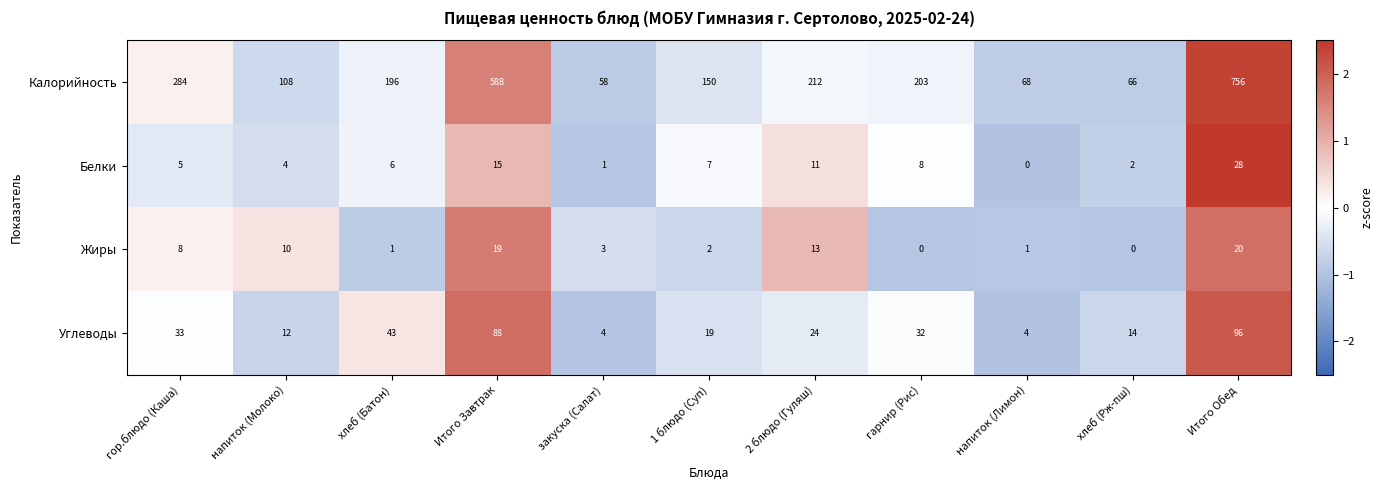

What is the sum of all Калорийность values?

2689